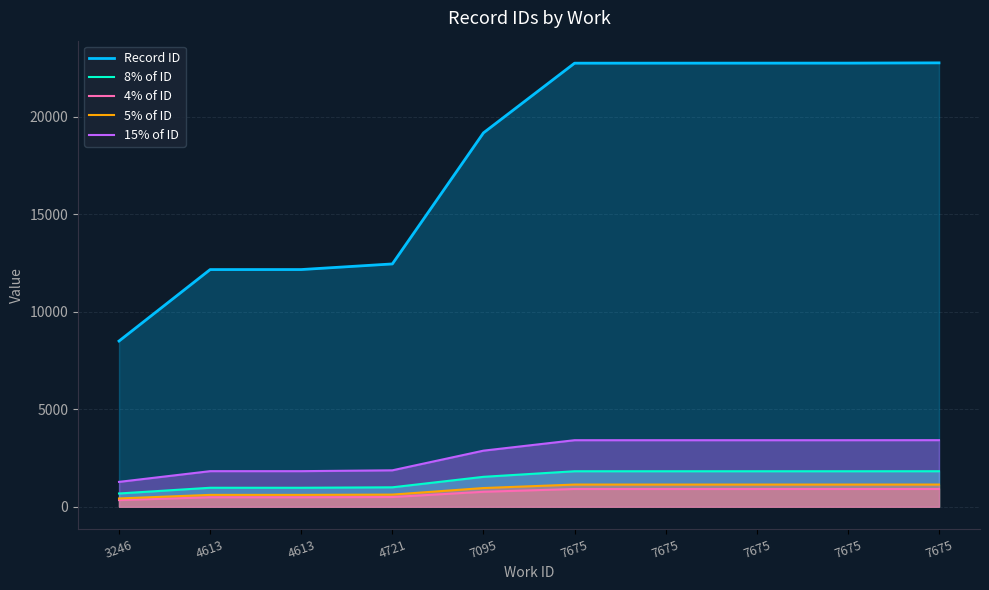

Which label corresponds to the smallest value in the chart?

3246